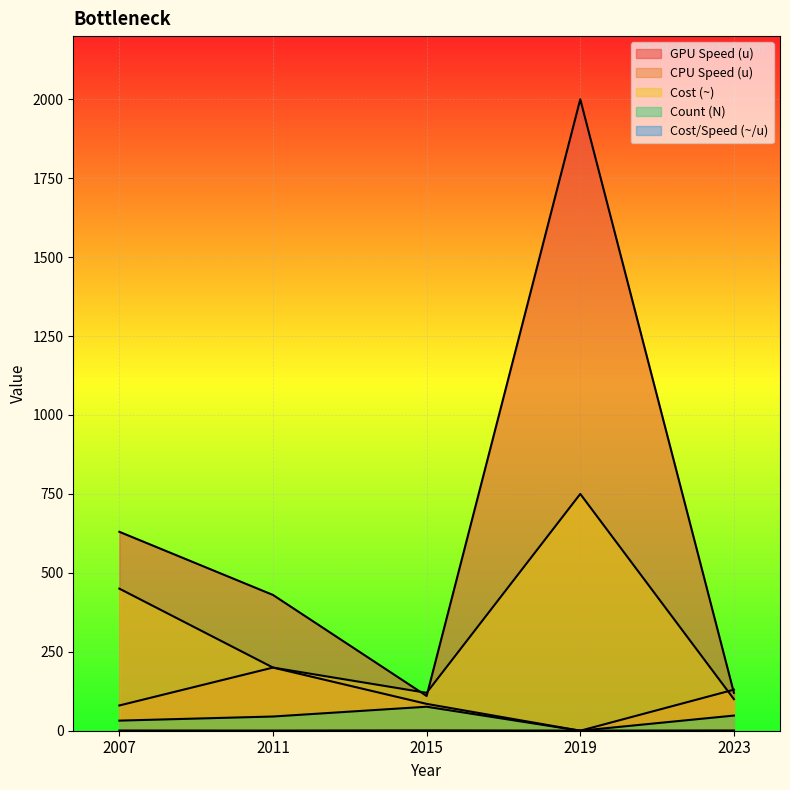

Is it true that CPU Speed (u) equals 23.4 at 2015?

False